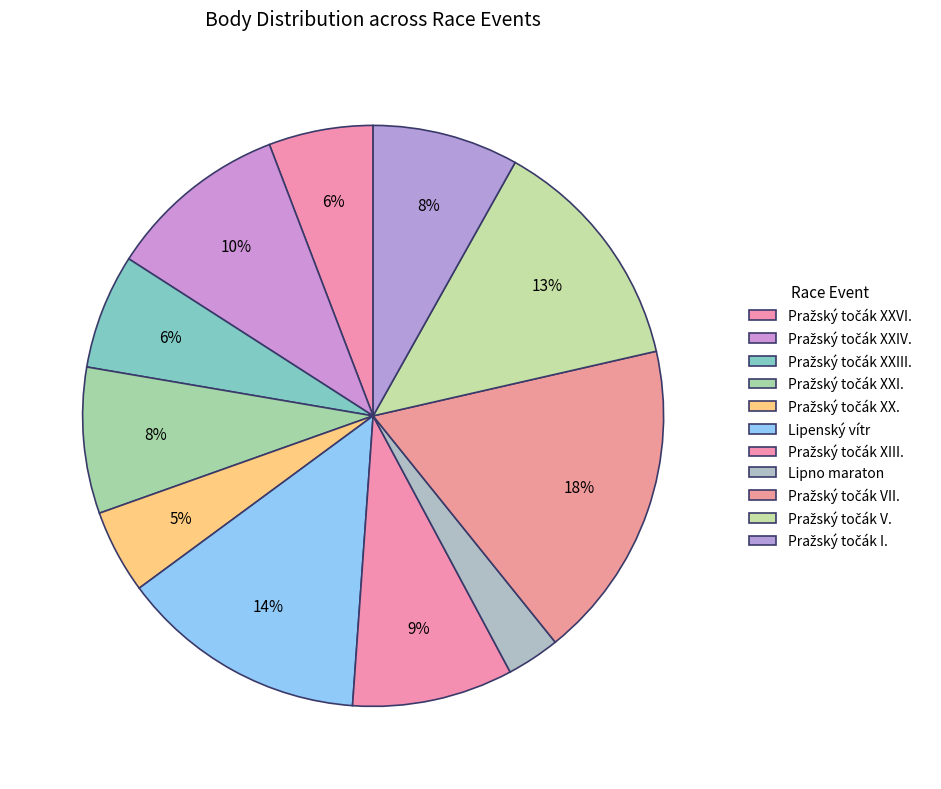

Count the number of slices in the pie.

11